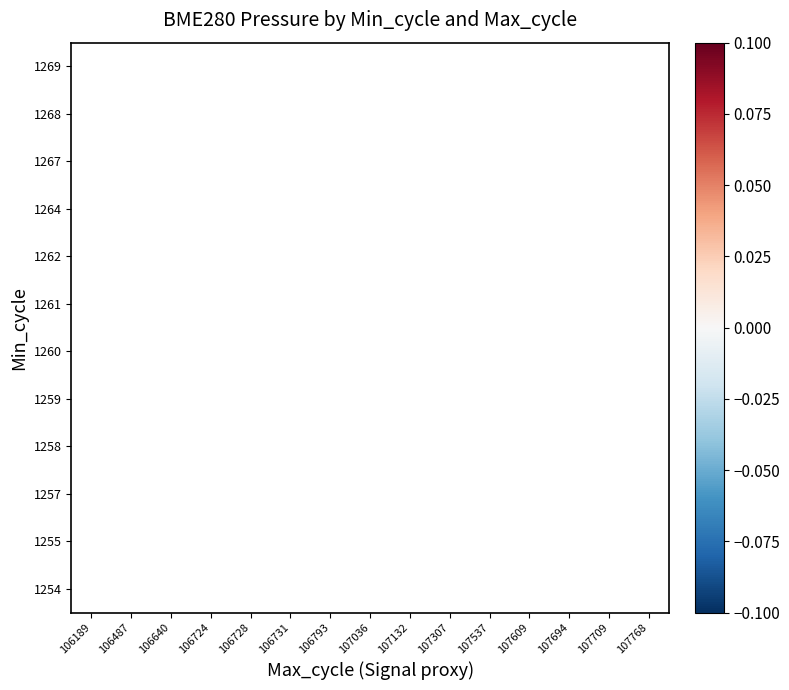

How many series are shown in this chart?

12